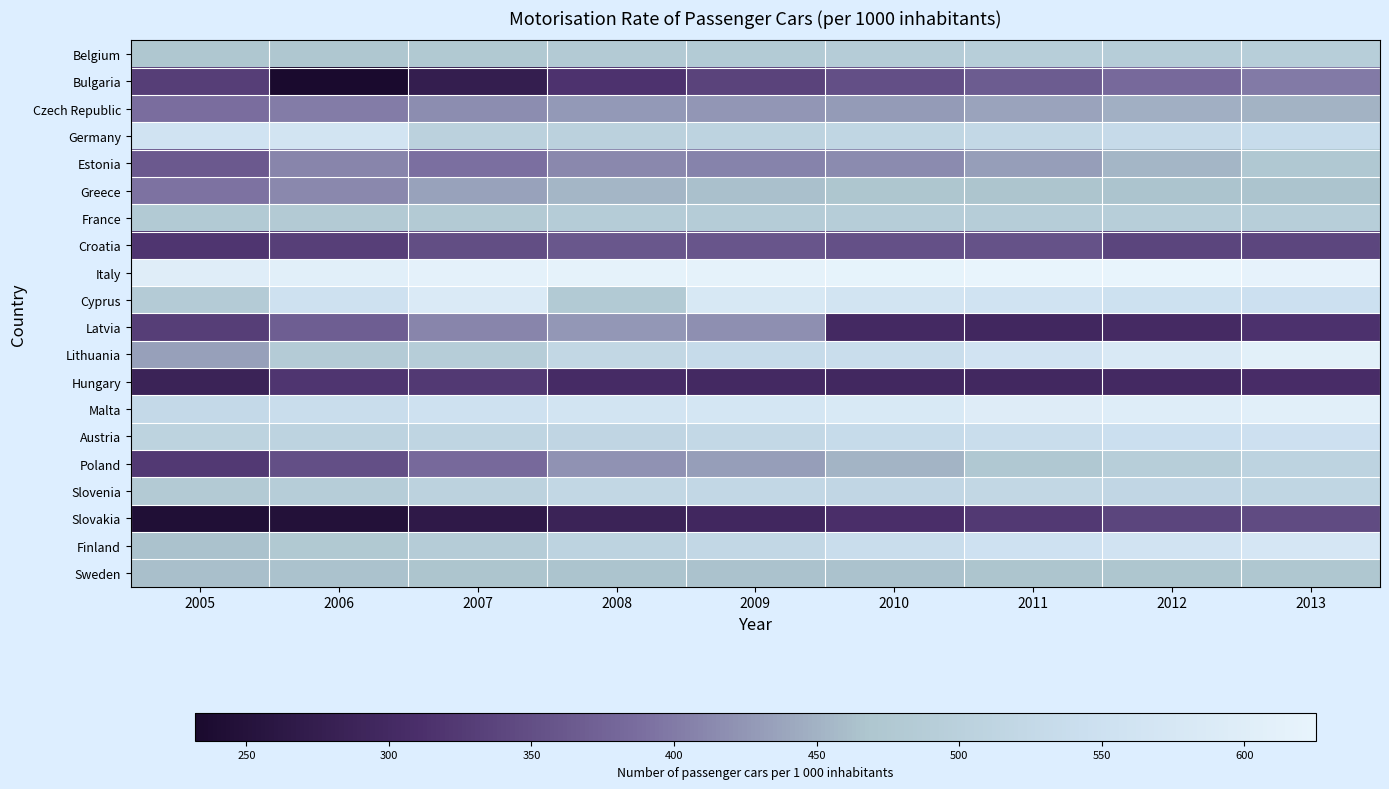

What is the total value across all series at 2005?

8442